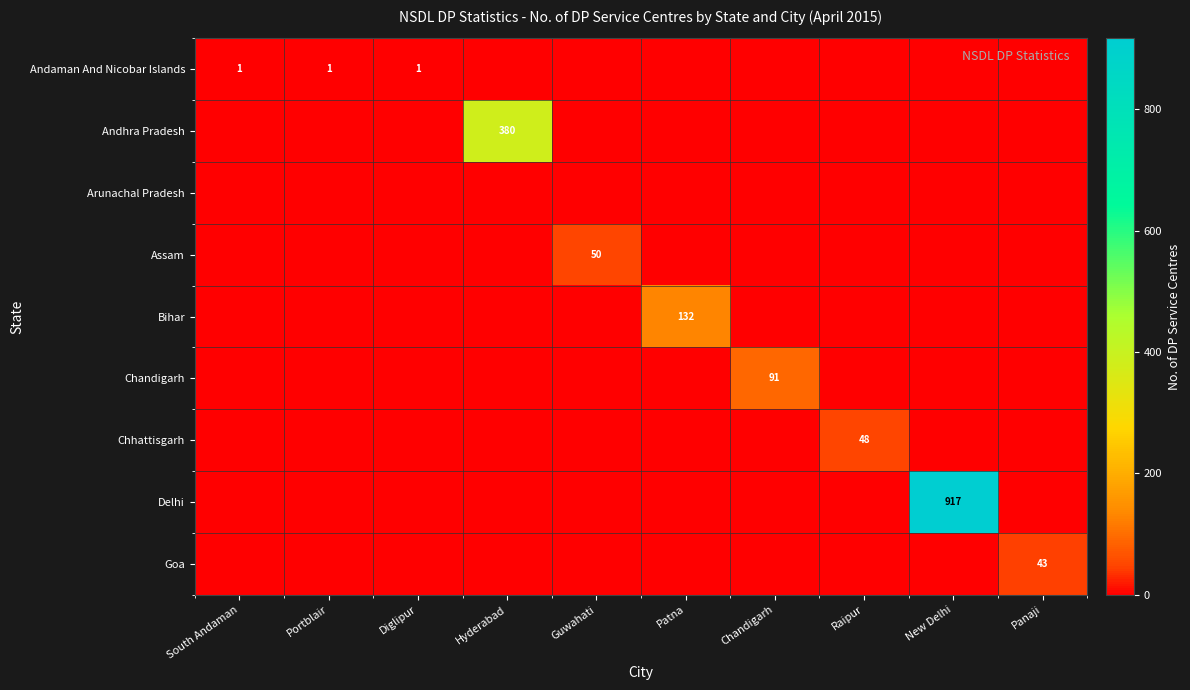

Which series has the largest total across all categories?

Delhi